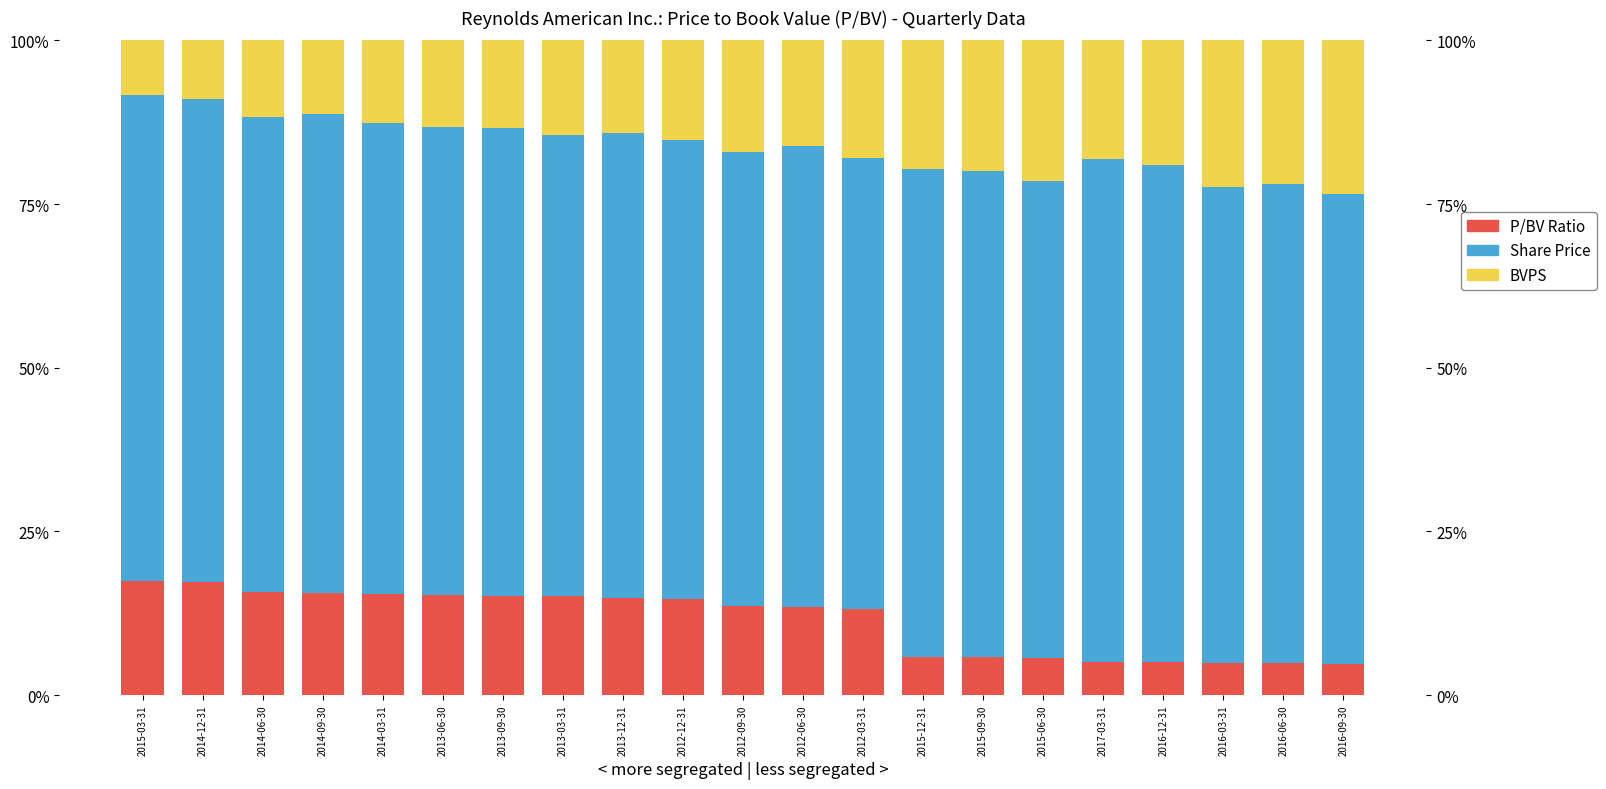

Where does the BVPS series first go above 16?

2012-09-30